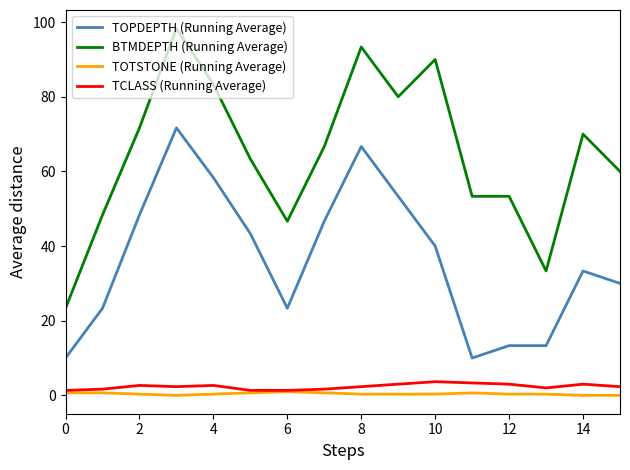

True or false: TOPDEPTH (Running Average) and TOTSTONE (Running Average) cross at least once.

False